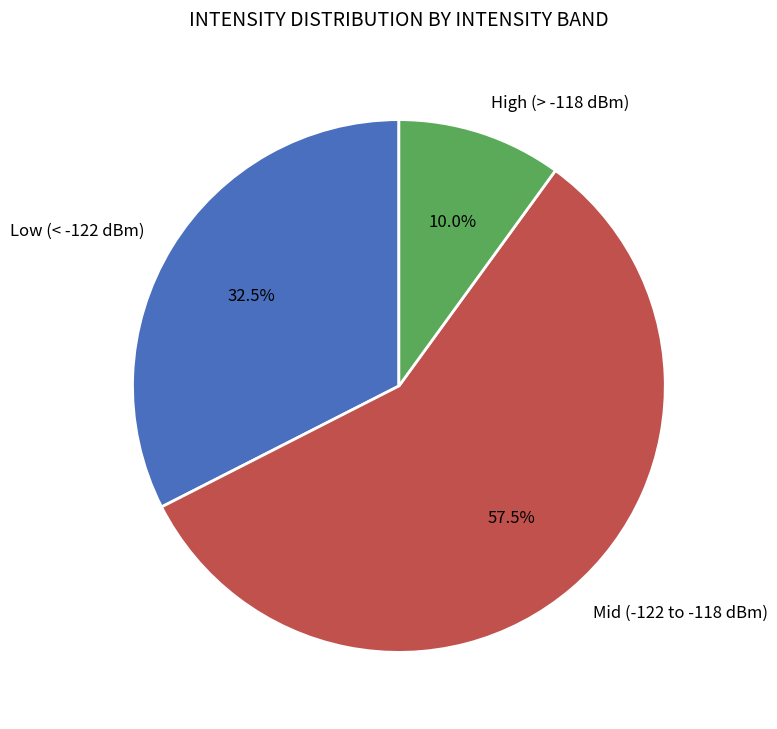

What is the total percentage of Low (< -122 dBm) and High (> -118 dBm)?

42.5%